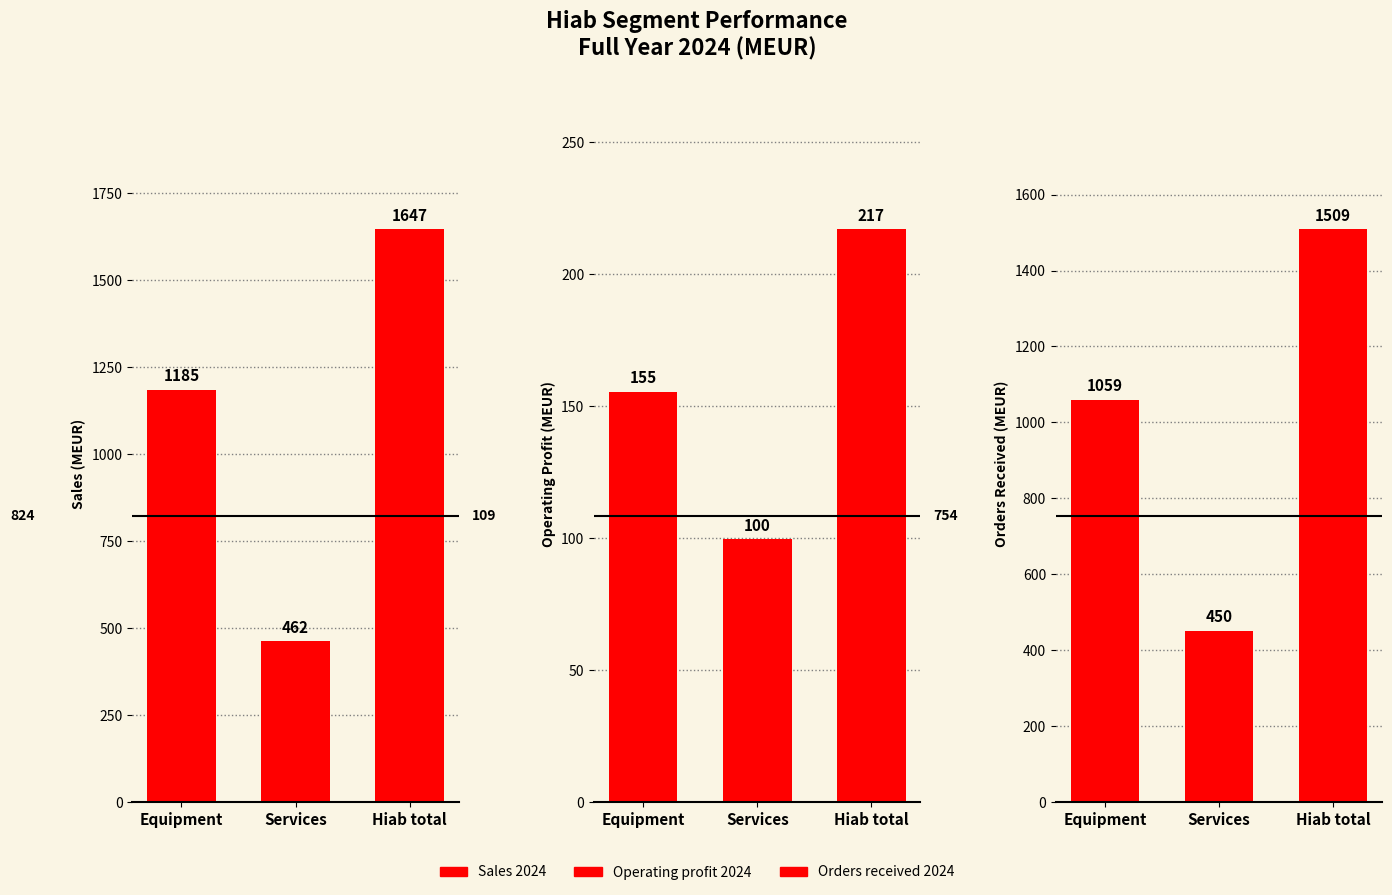

Reading right to left, extract all data points from this chart.

Sales 2024: Hiab total=1647.0	Services=462.0	Equipment=1185.0
Operating profit 2024: Hiab total=217.1	Services=99.5	Equipment=155.4
Orders received 2024: Hiab total=1509.0	Services=450.0	Equipment=1059.0